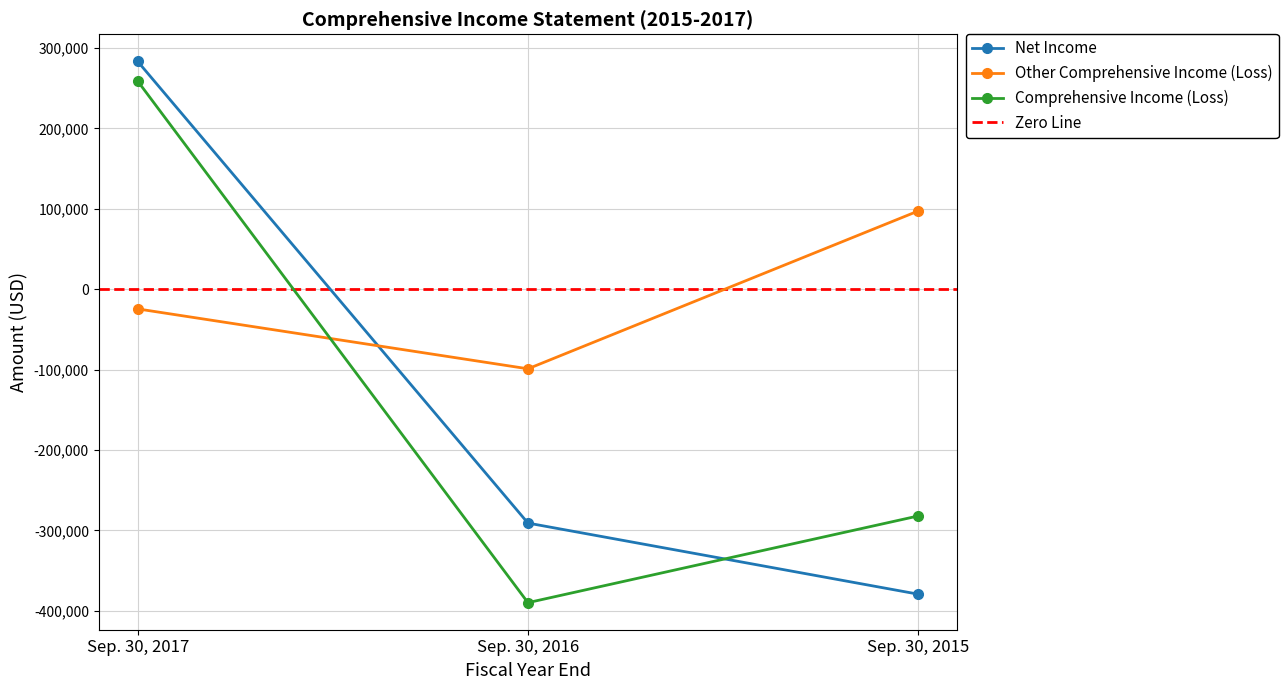

Is it true that Comprehensive Income (Loss) equals -389970 at Sep. 30, 2016?

True